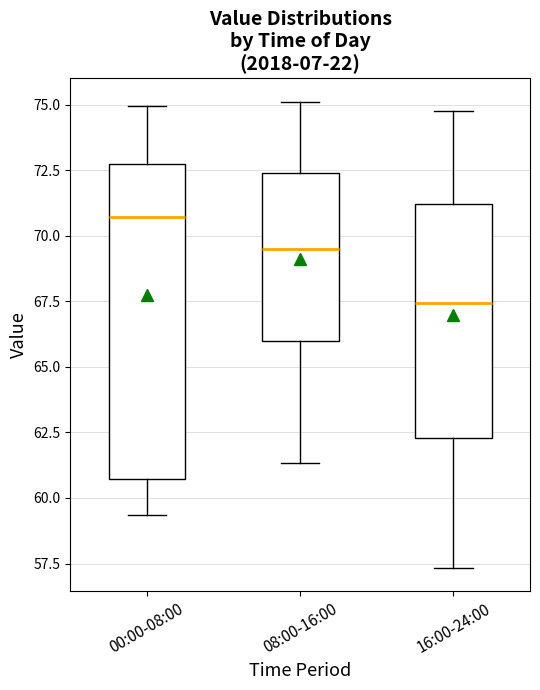

Reading left to right, read every box against the y-axis: the position of its median line, the range the box covers, and the ends of its whiskers. The values are not printed on the chart, so give them approximately, as read against the axis.

00:00-08:00: median 70.5, box 60.5 to 73.0, whiskers 59.5 to 75.0
08:00-16:00: median 69.5, box 66.0 to 72.5, whiskers 61.5 to 75.0
16:00-24:00: median 67.5, box 62.5 to 71.0, whiskers 57.5 to 75.0